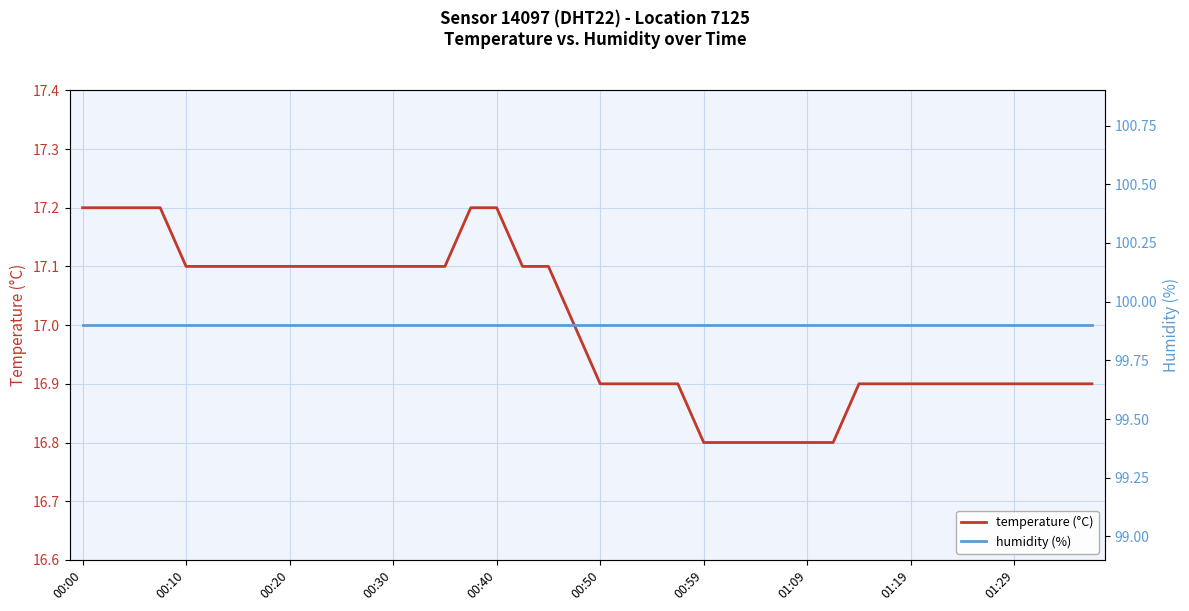

How many values in the temperature (°C) series are below 17?

20